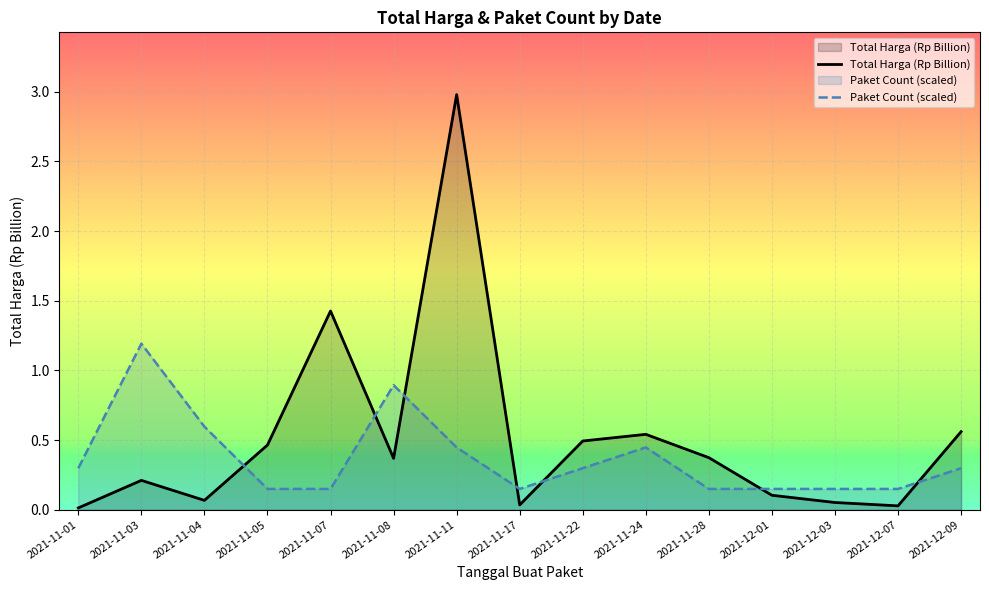

List the series in order of their peak value, lowest first.

Paket Count (scaled), Total Harga (Rp Billion)